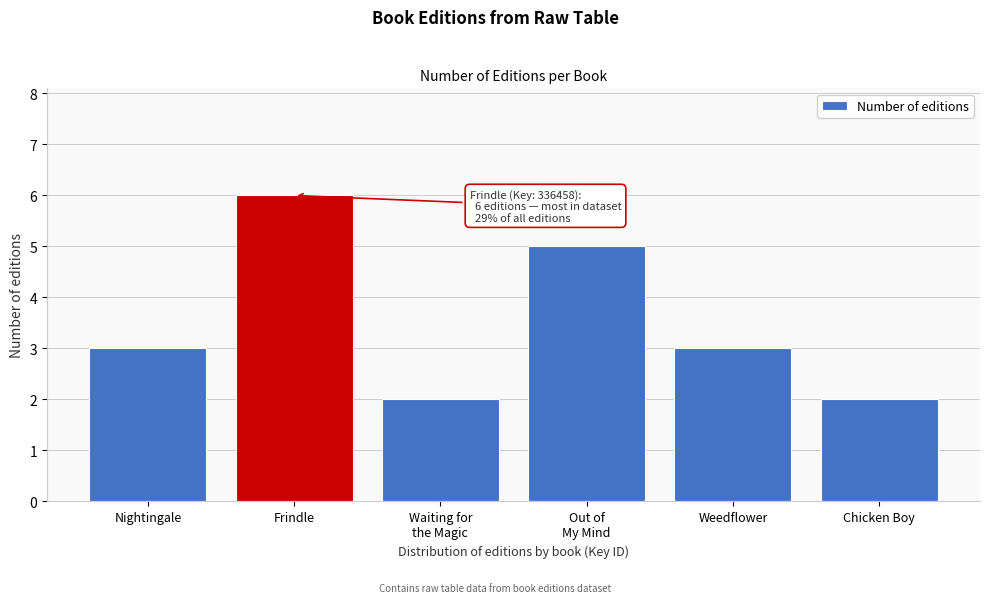

Reading left to right, what are all the values shown in this chart?

3	6	2	5	3	2